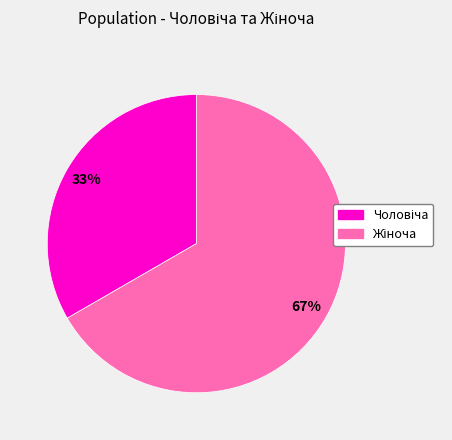

Does any single category account for the majority?

Yes